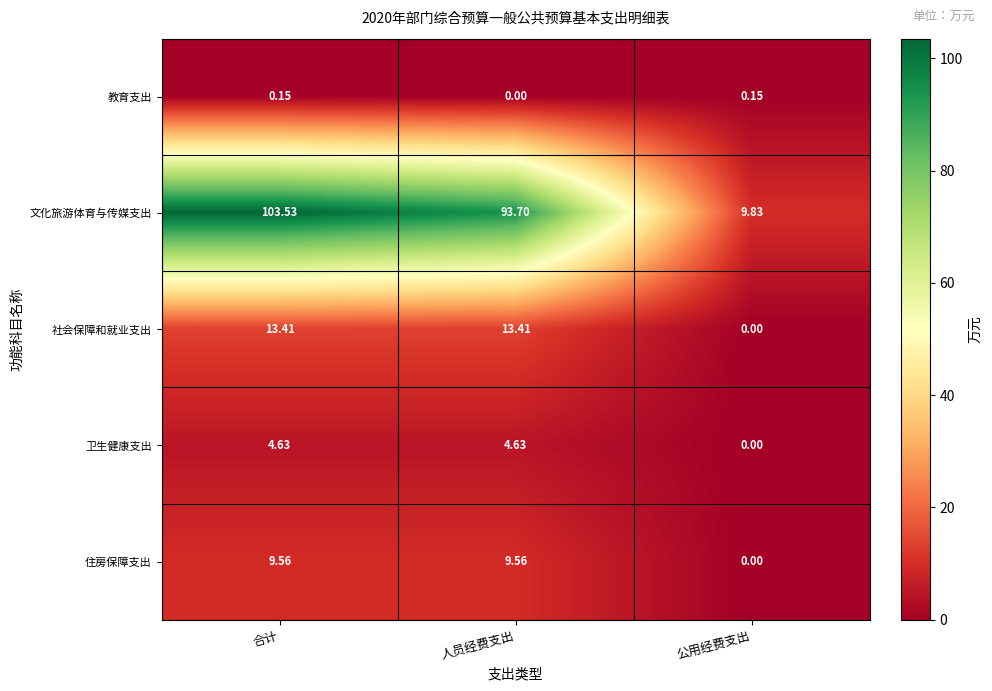

Is the value of 社会保障和就业支出 at 公用经费支出 greater than the value of 卫生健康支出 at 人员经费支出?

No